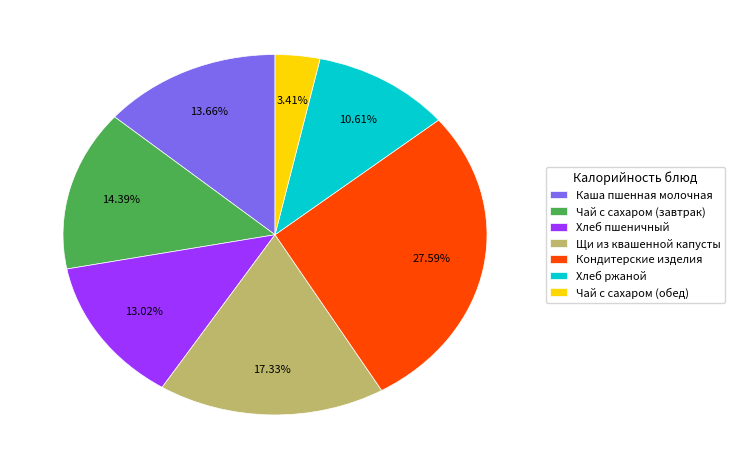

How many segments does this pie chart have?

7